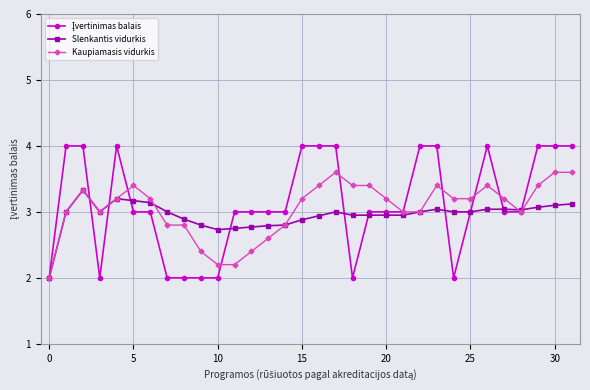

Does the chart display data point markers on the line(s)?

Yes